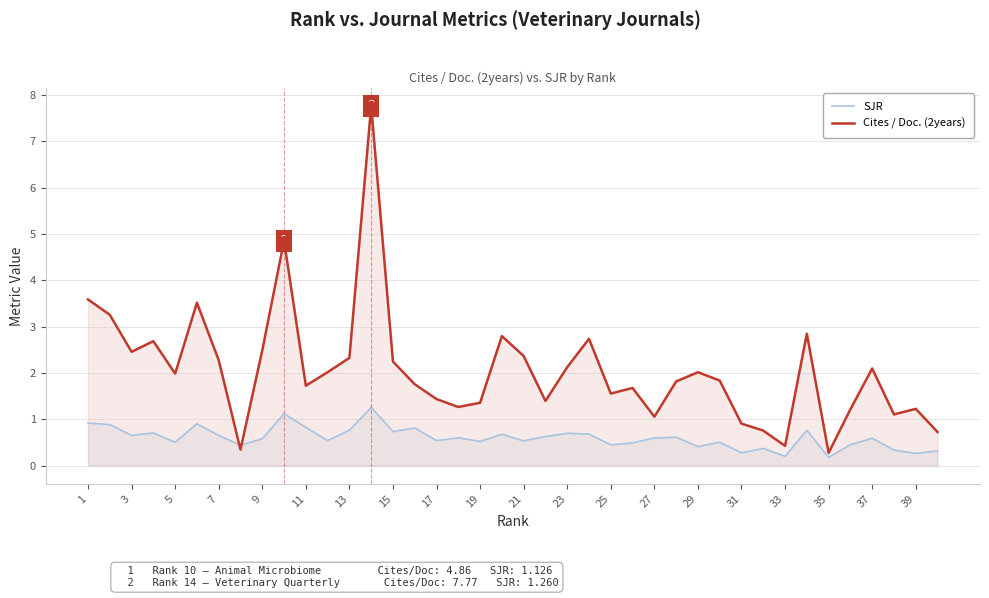

What is the average value of the Cites / Doc. (2years) series?

2.1